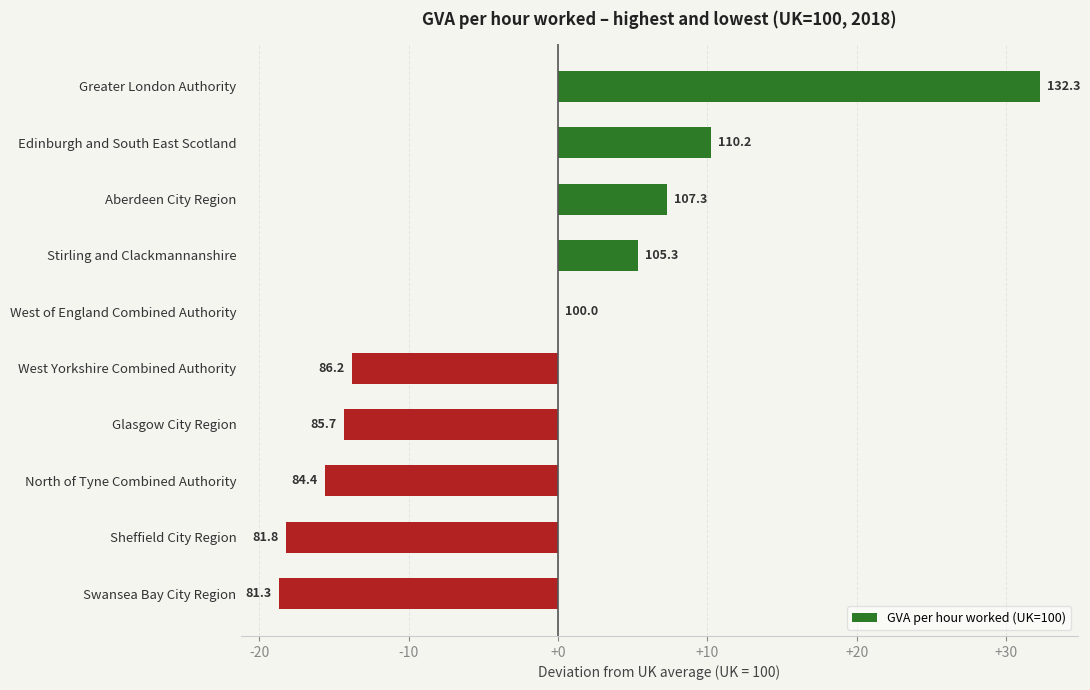

Are the bars horizontal?

Yes